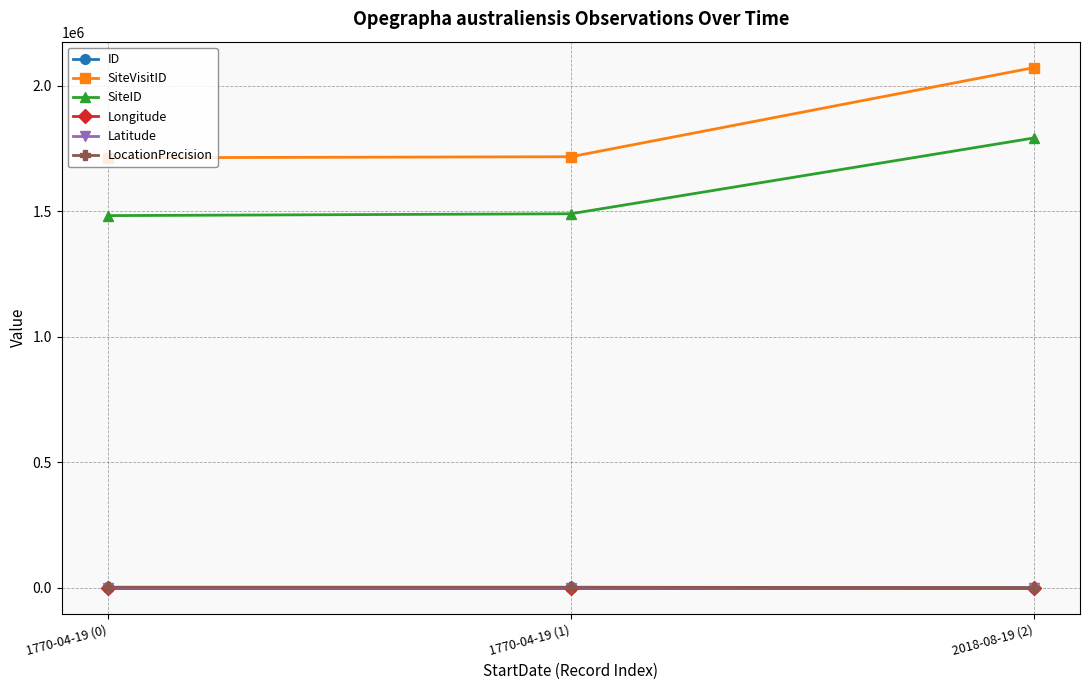

What is the label of the 3rd point from the right?

1770-04-19 (0)